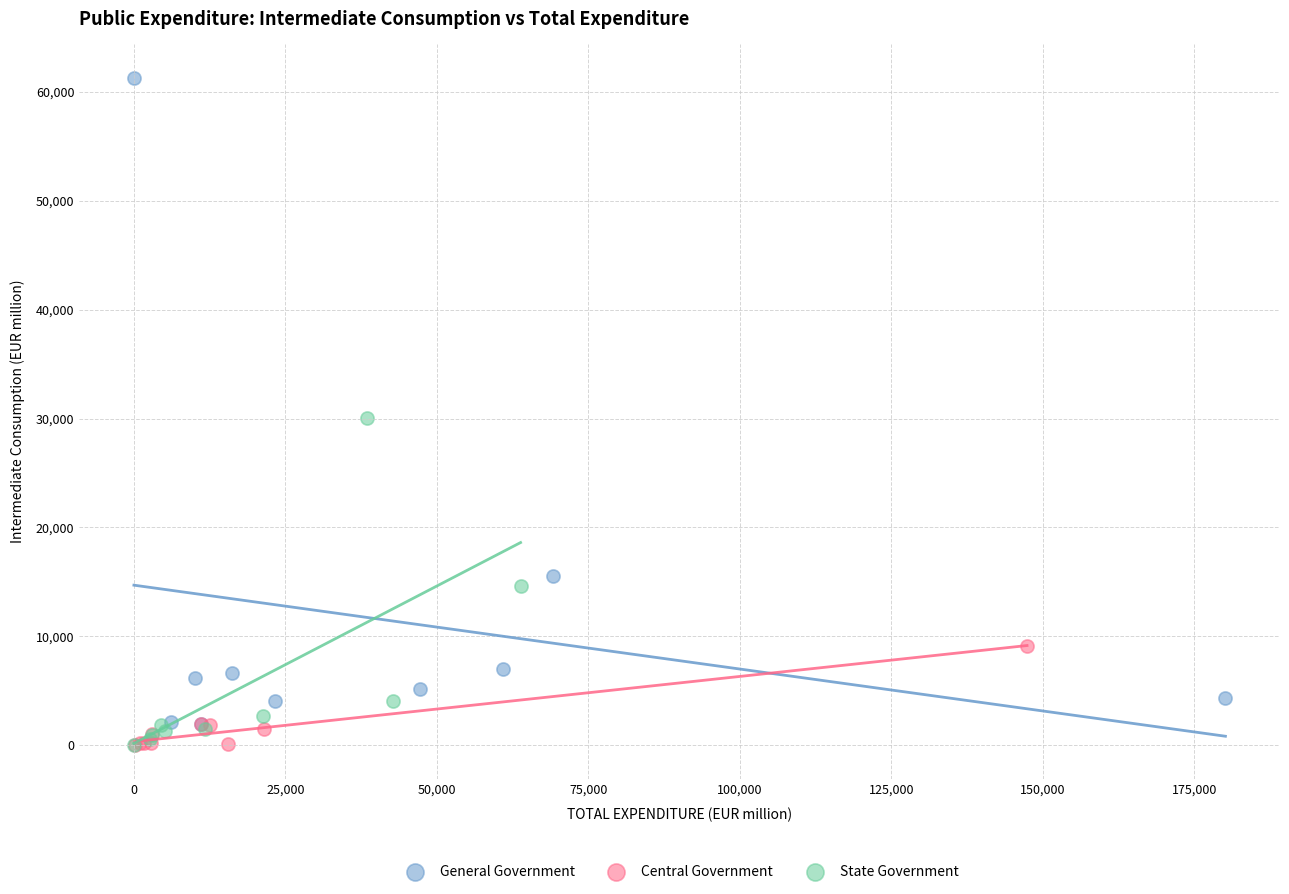

Which series reaches the maximum Y coordinate?

General Government